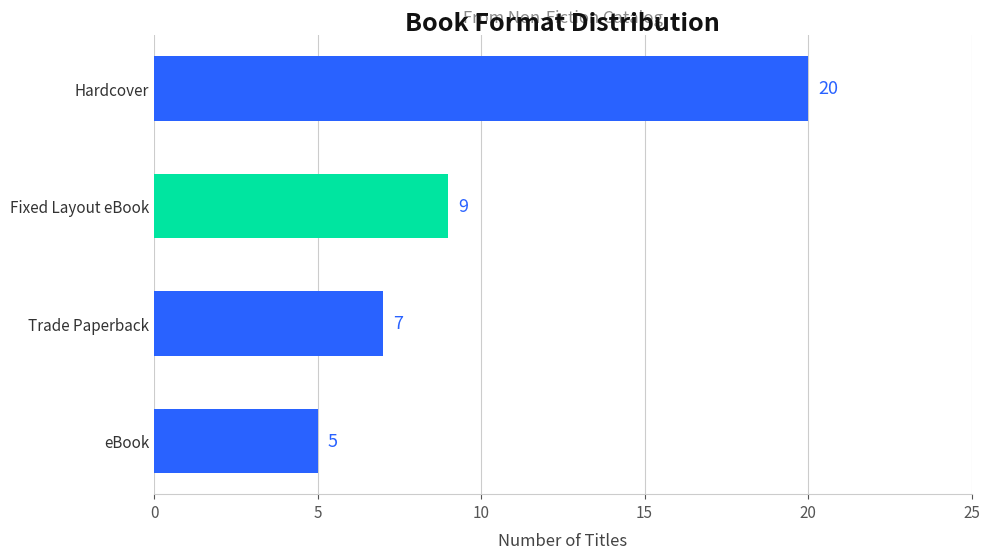

Is it true that the value at eBook is 5?

True